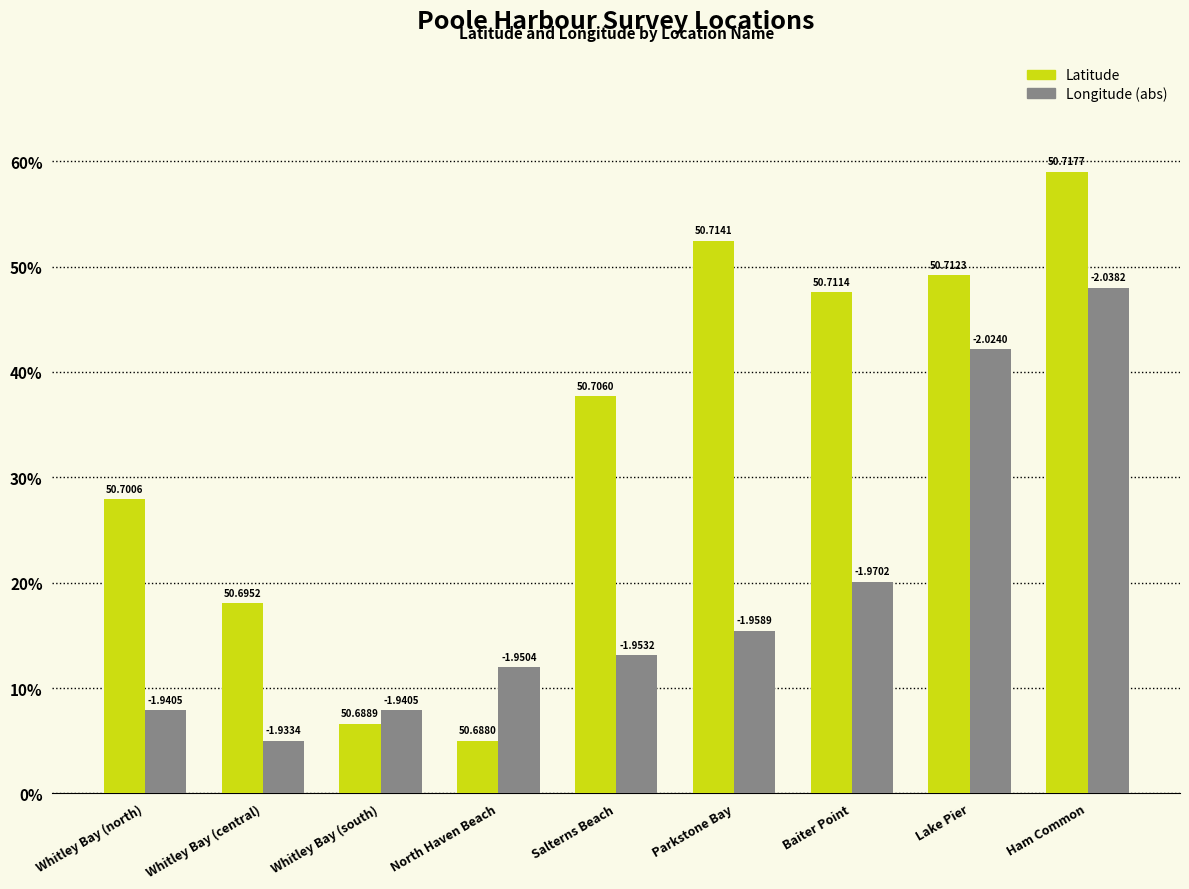

What are all the series names shown in the legend?

Latitude, Longitude (abs)